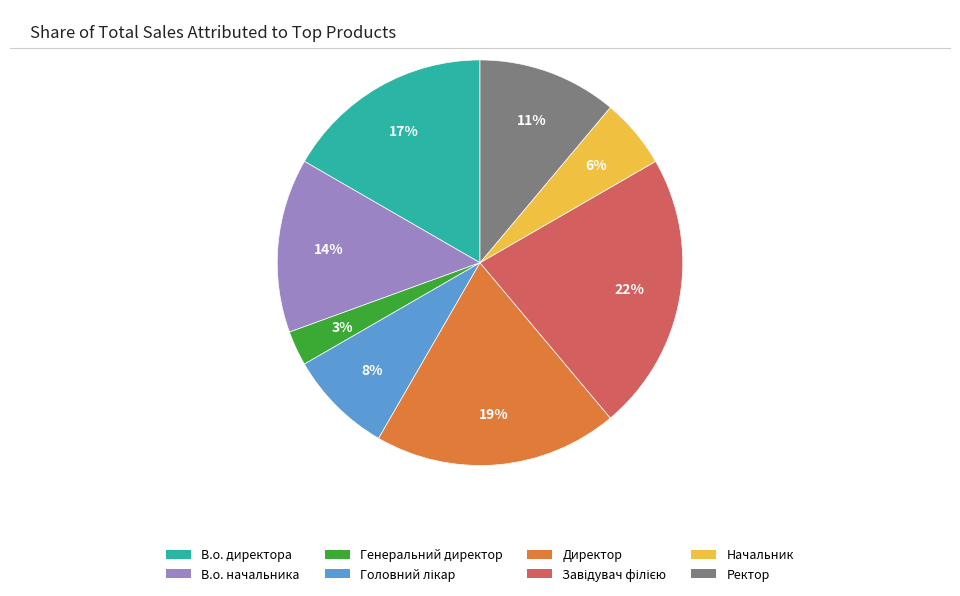

Which category has the smallest portion of the pie?

Генеральний директор